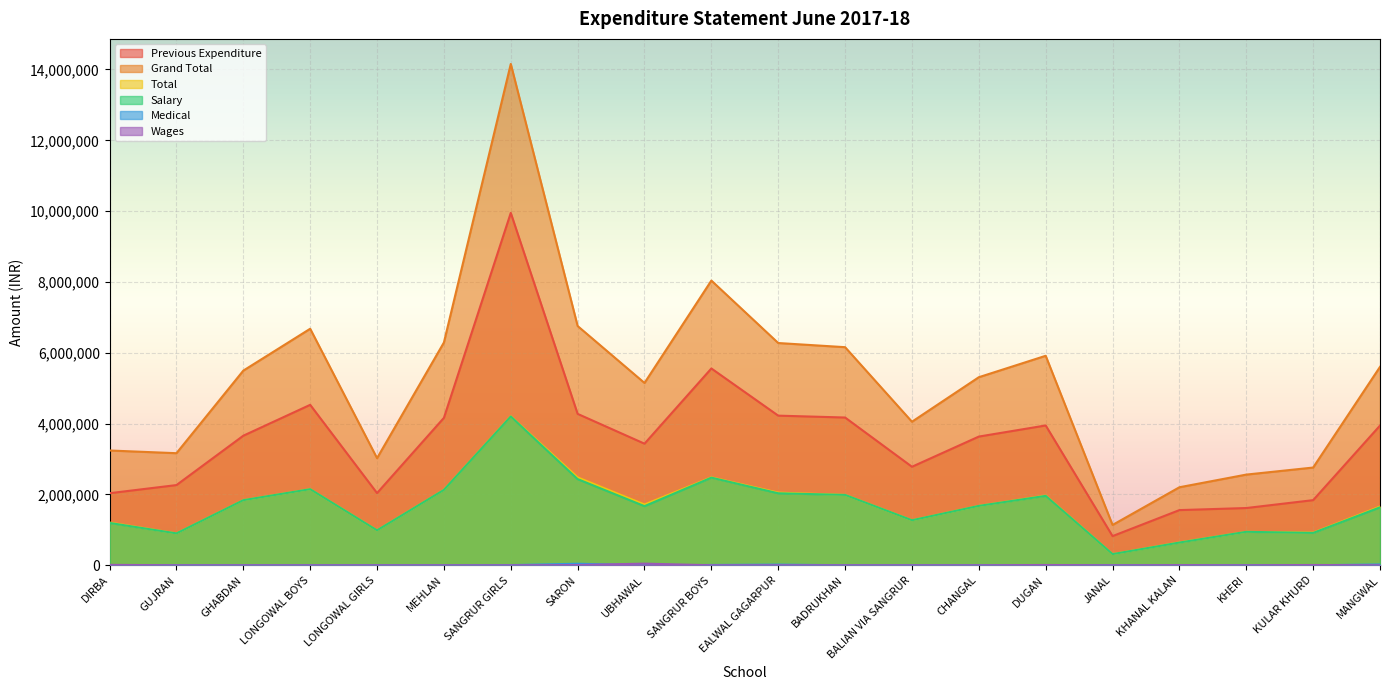

What is the difference between the Total values at JANAL and CHANGAL?

1361552